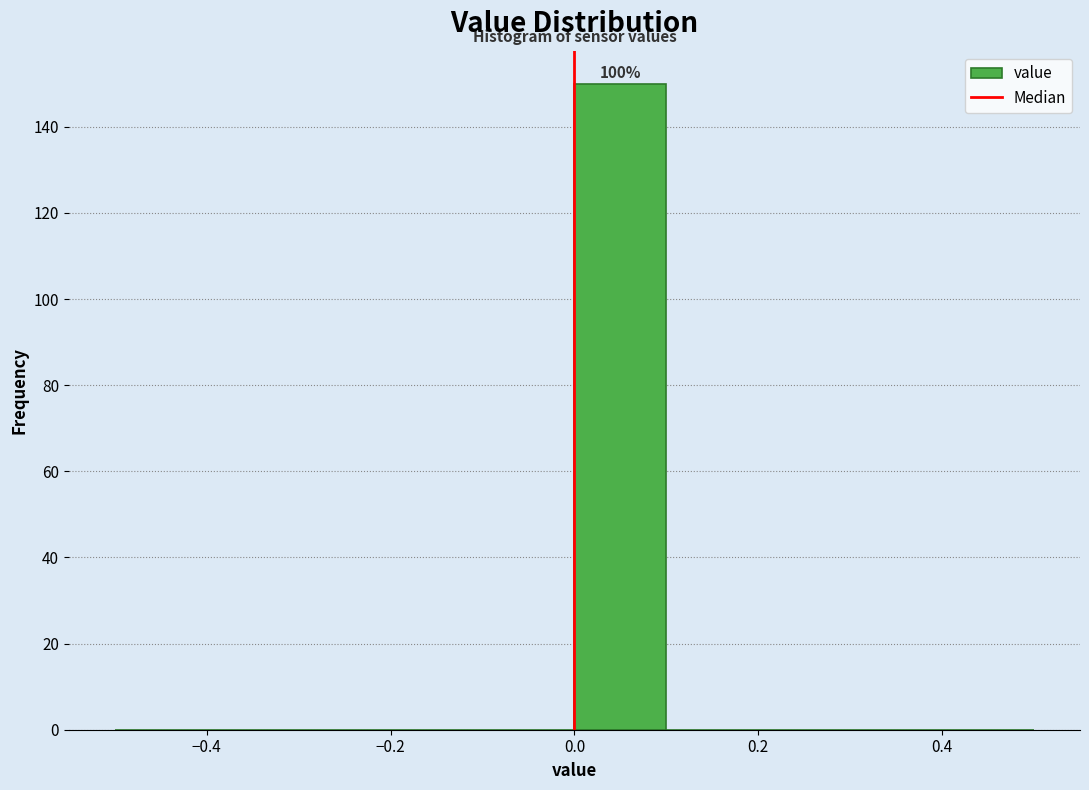

Over which range of the x-axis is the bar tallest?

0.0 to 0.1